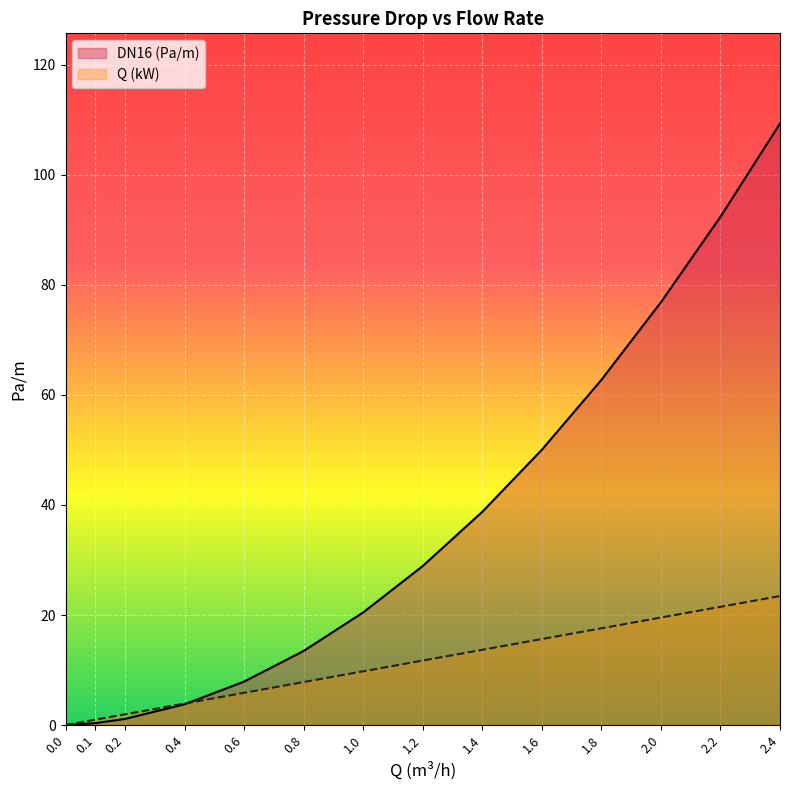

True or false: Q_kW and DN16 intersect in this chart.

True